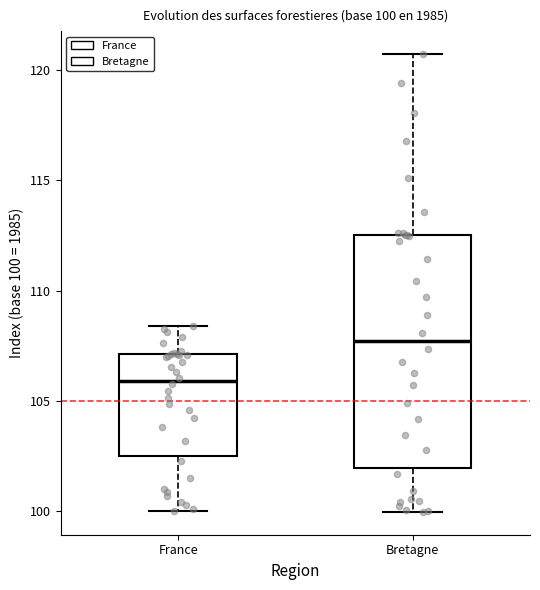

Comparing the boxes themselves (not the whiskers), which one is the tallest?

Bretagne